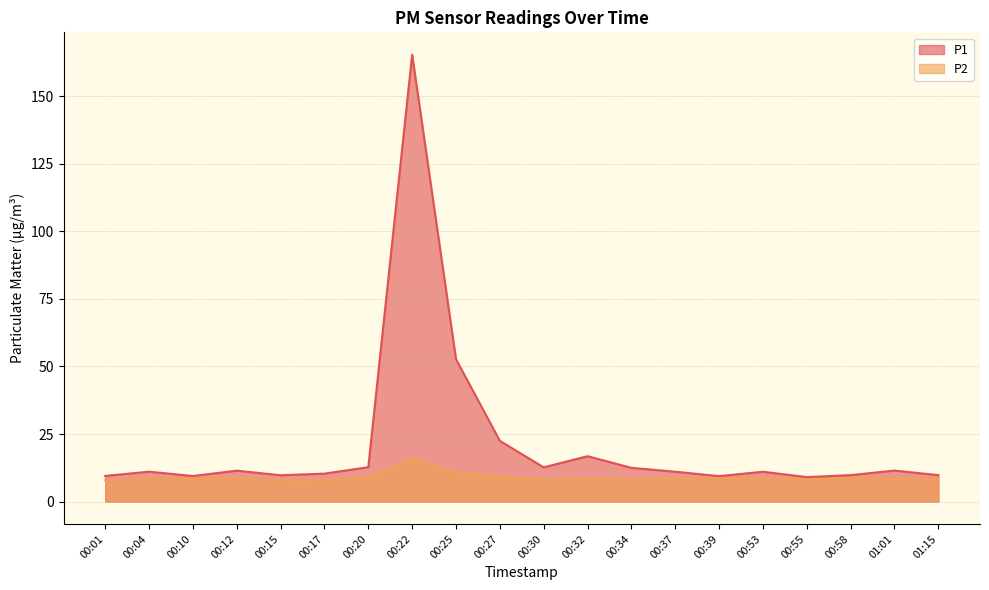

What is the highest value of the P2 series?

15.9